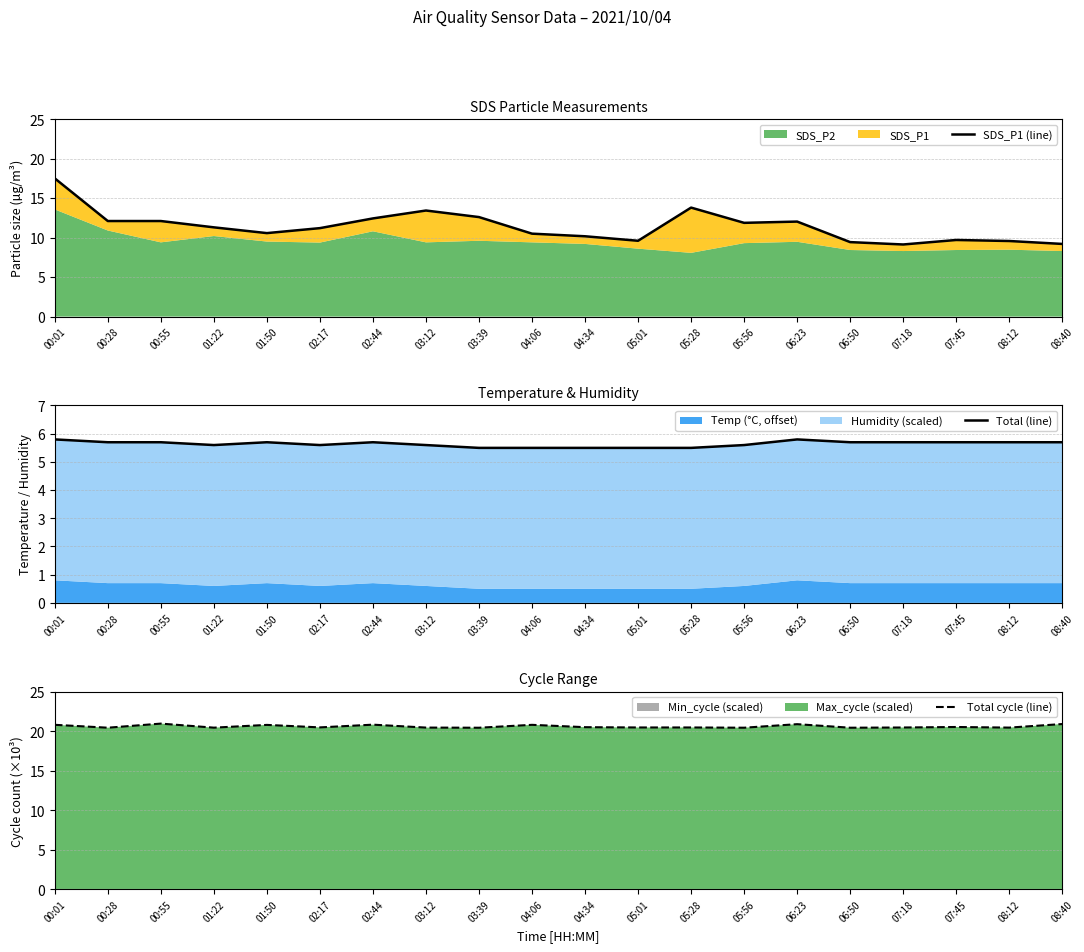

Rank the series by their average value, from highest to lowest.

Total cycle (line), SDS_P1 (line), Total (line)